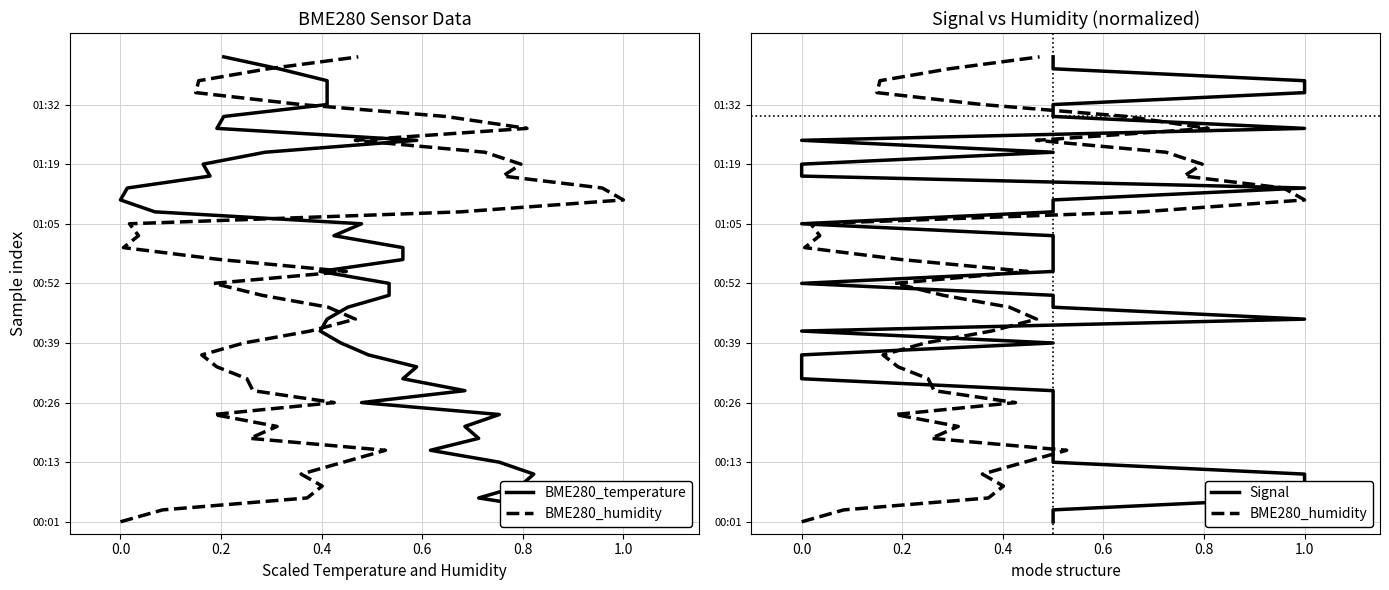

Does the chart display data point markers on the line(s)?

No